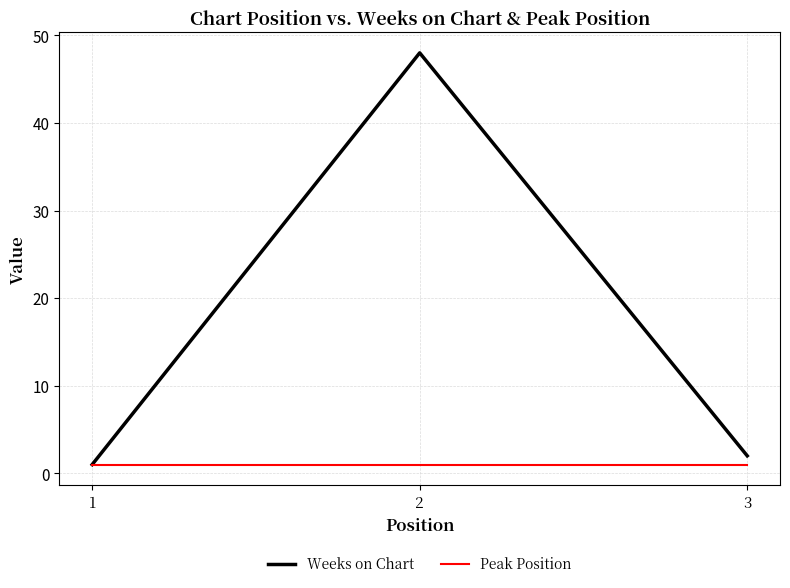

Which series has the largest total across all categories?

Weeks on Chart